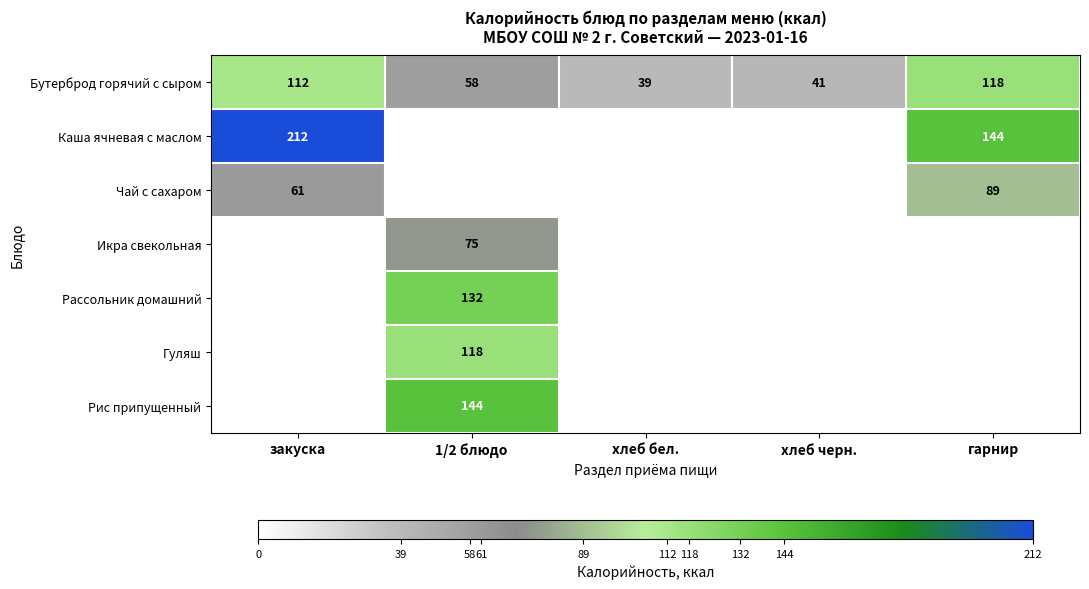

At which category does the chart reach its peak across all series?

закуска